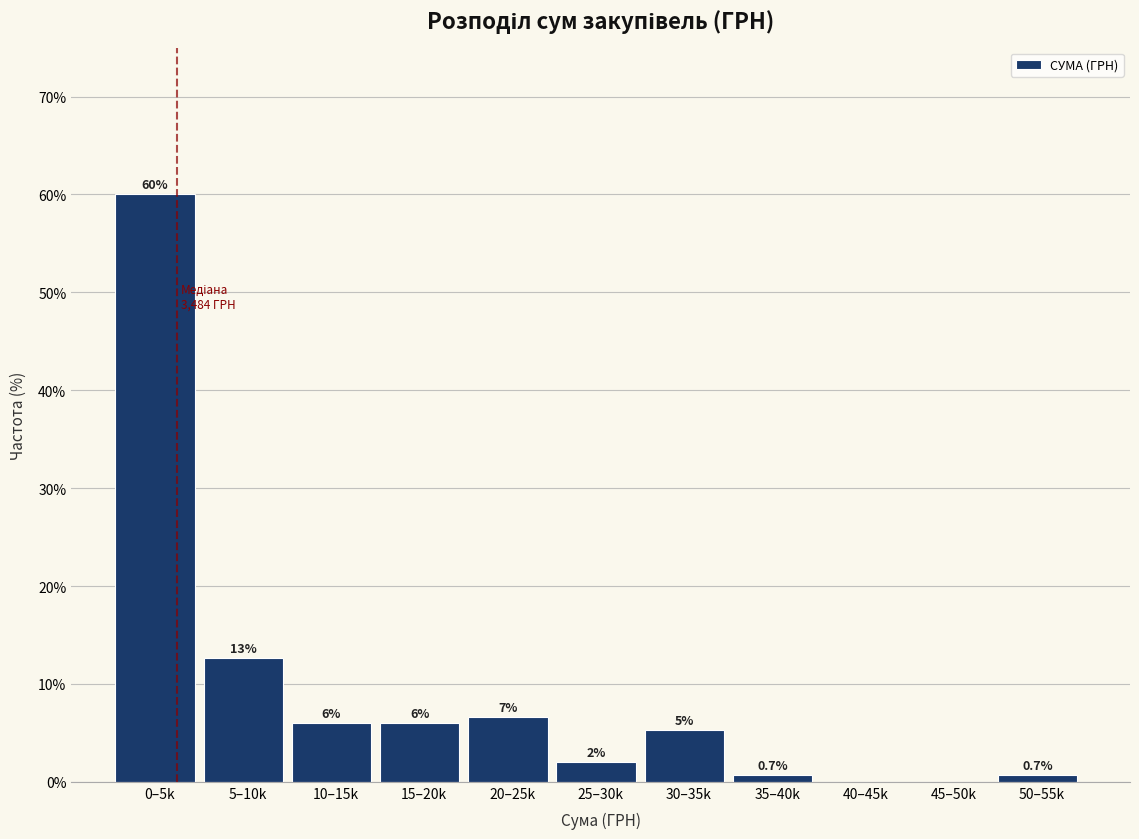

At which category does the chart reach its peak across all series?

0–5k